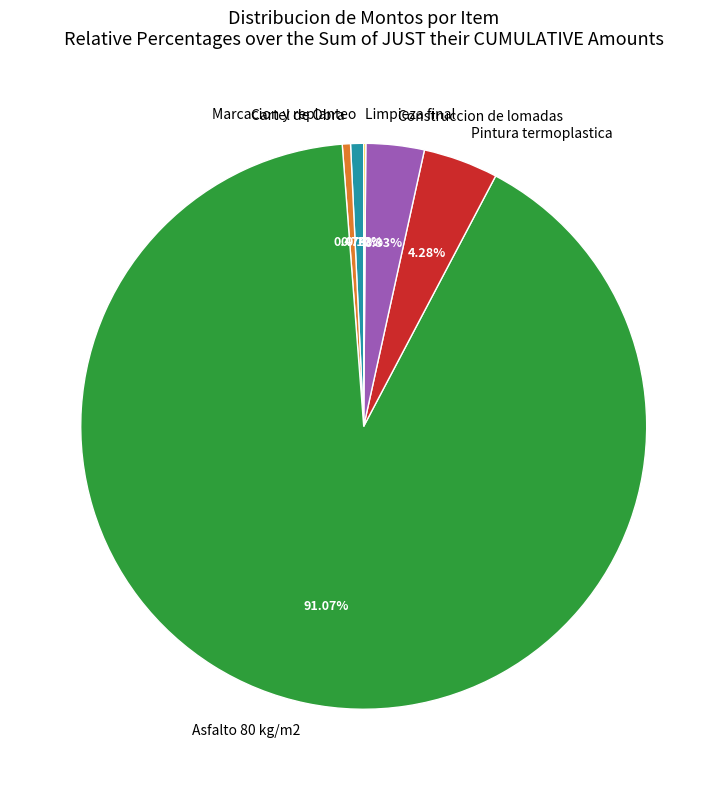

To the nearest percent, what is the combined percentage of Marcacion y replanteo and Pintura termoplastica?

5%